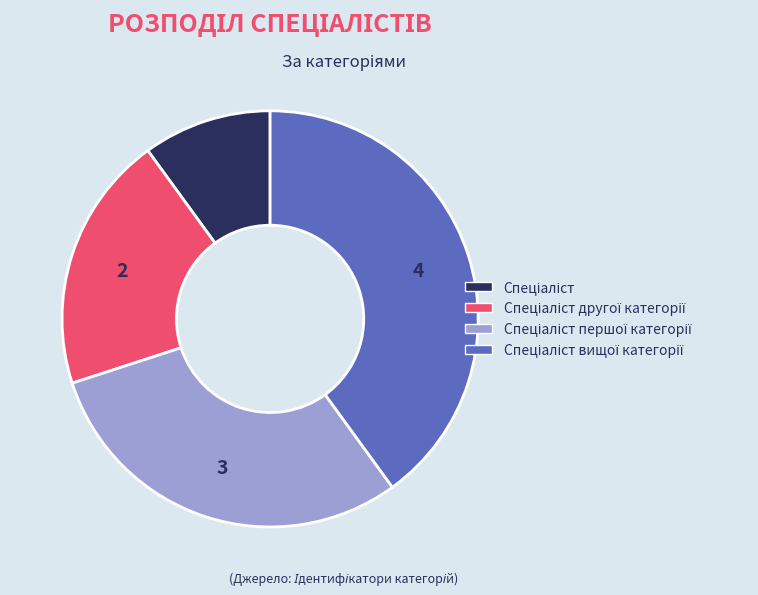

How many slices are in this pie chart?

4